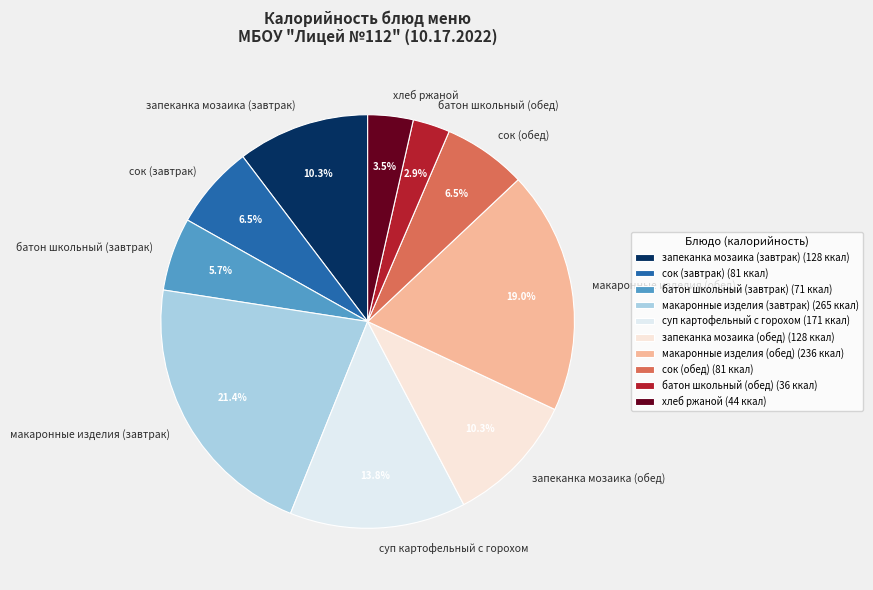

To the nearest percent, what portion does запеканка мозаика (обед) represent?

10%